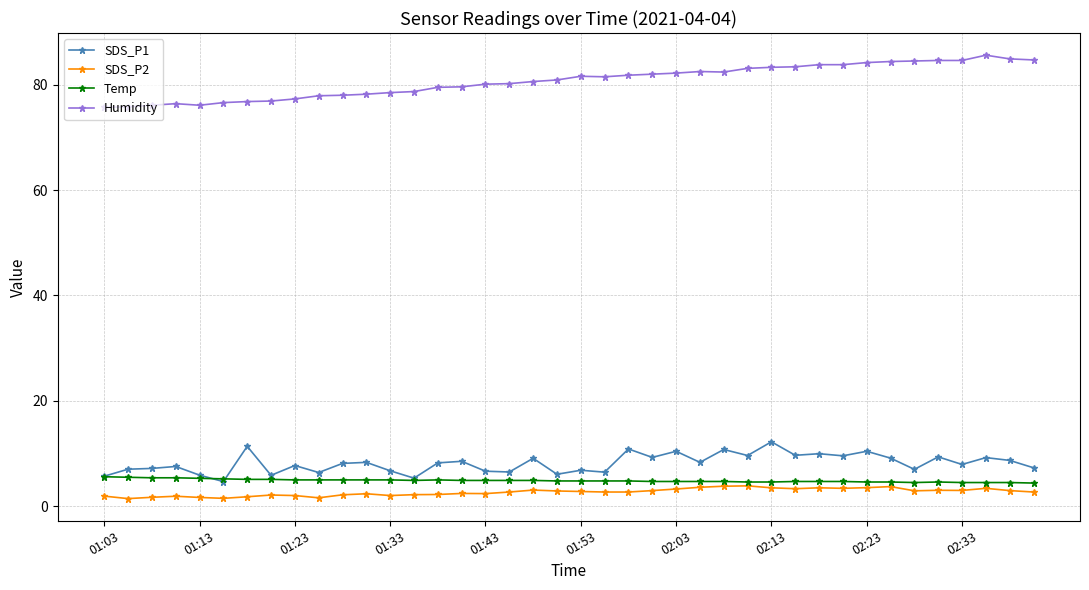

What is the maximum value shown in the chart?

85.6